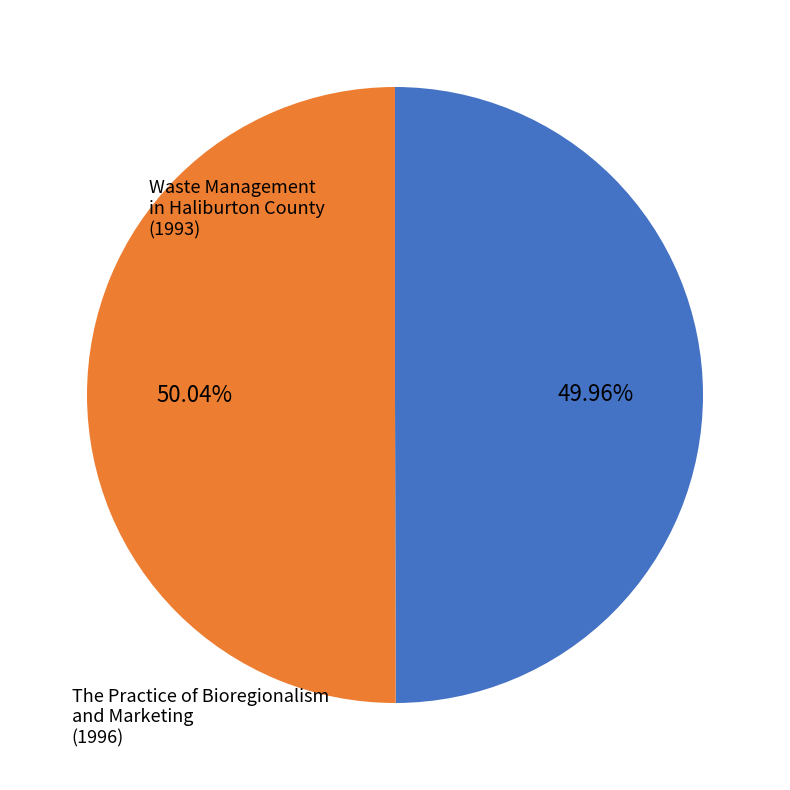

How many slices are in this pie chart?

2